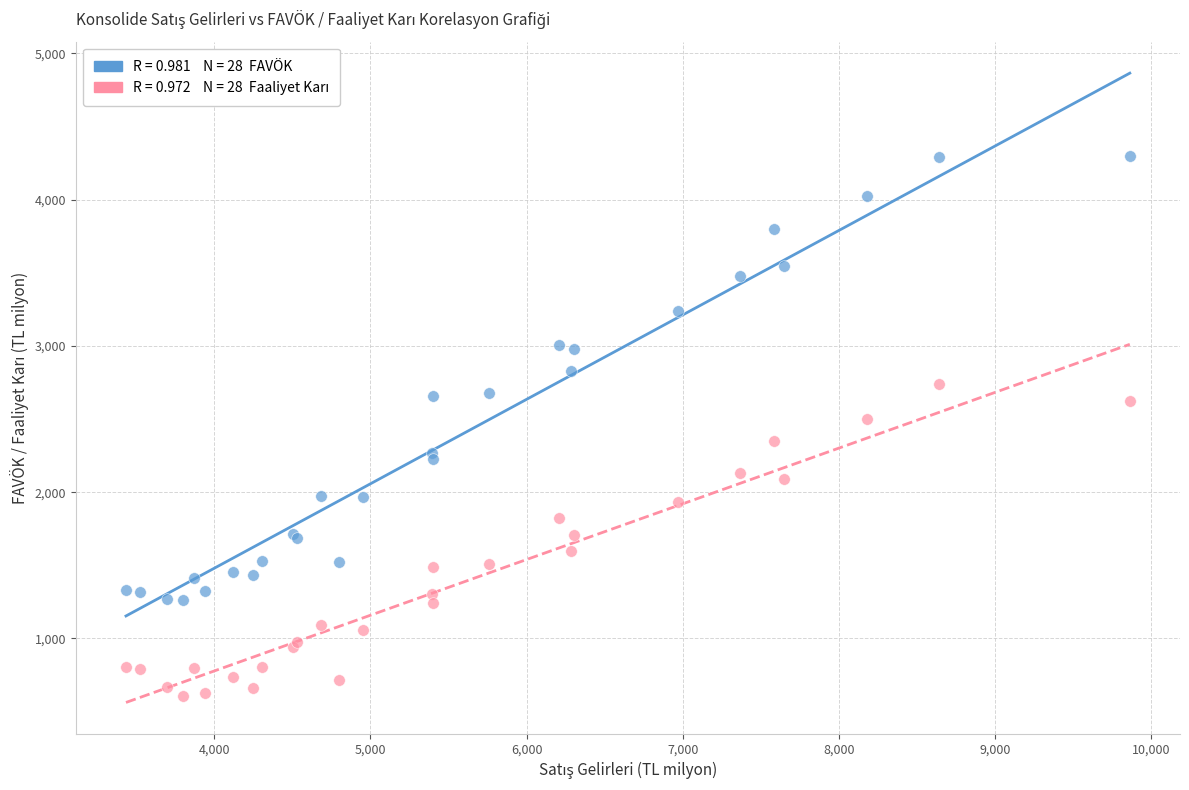

Across all series, what Y value is closest to 2452?

2502